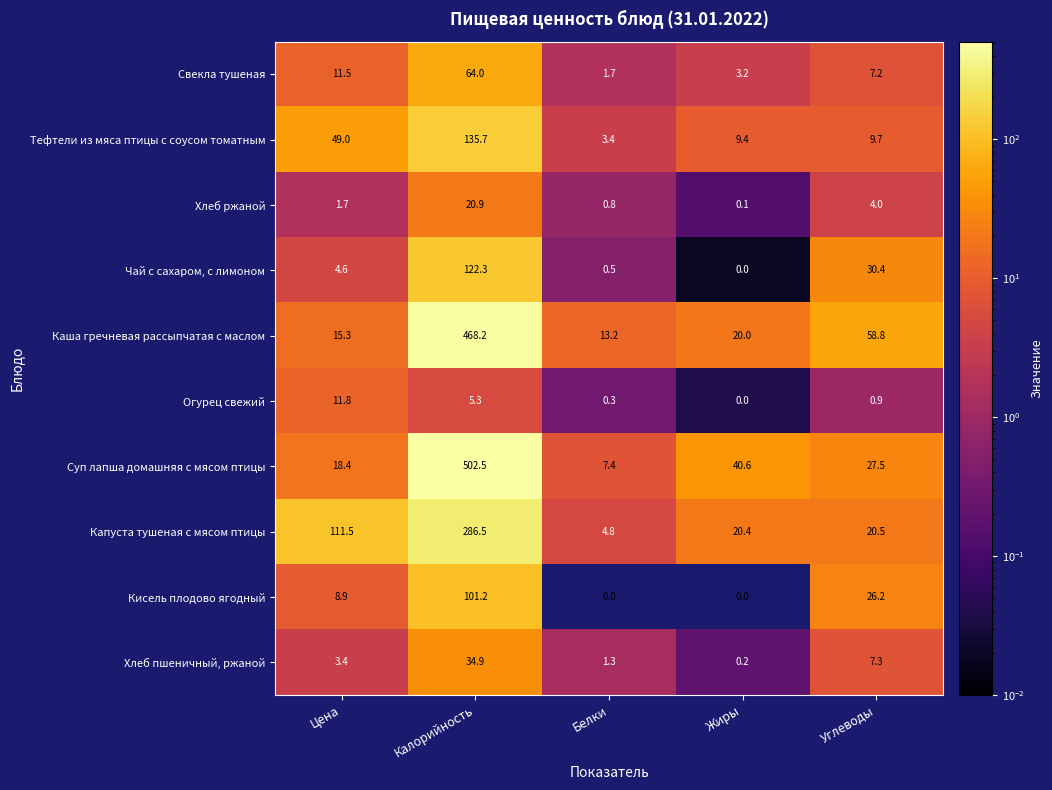

At which label does Каша гречневая рассыпчатая с маслом first exceed 20?

Калорийность